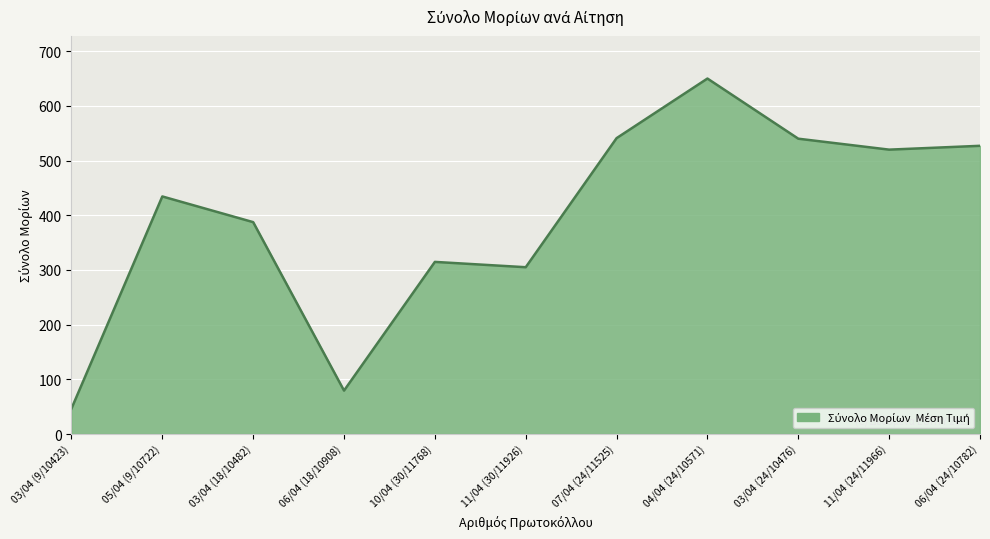

What is the approximate value at 05/04 (9/10722)?

434.4